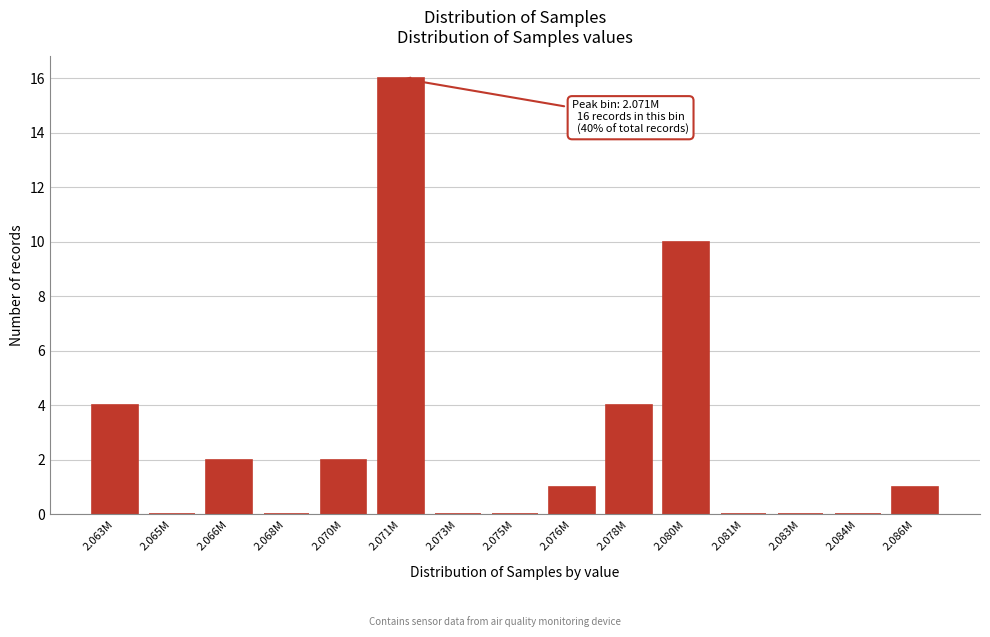

Reading left to right, transcribe all the data shown in this chart.

2.063M=4	2.065M=0	2.066M=2	2.068M=0	2.070M=2	2.071M=16	2.073M=0	2.075M=0	2.076M=1	2.078M=4	2.080M=10	2.081M=0	2.083M=0	2.084M=0	2.086M=1